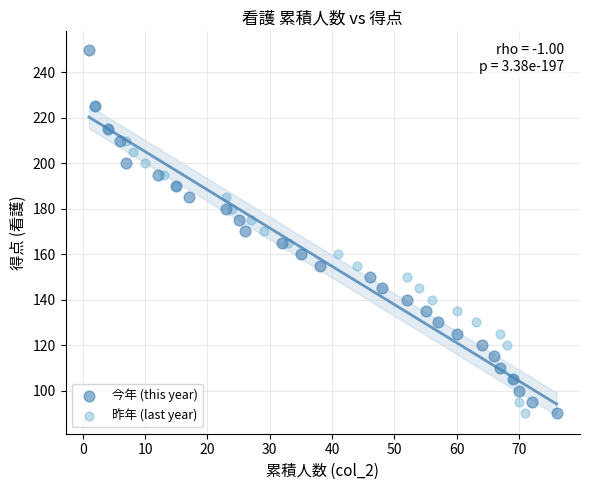

Which series reaches the maximum Y coordinate?

今年 (this year)